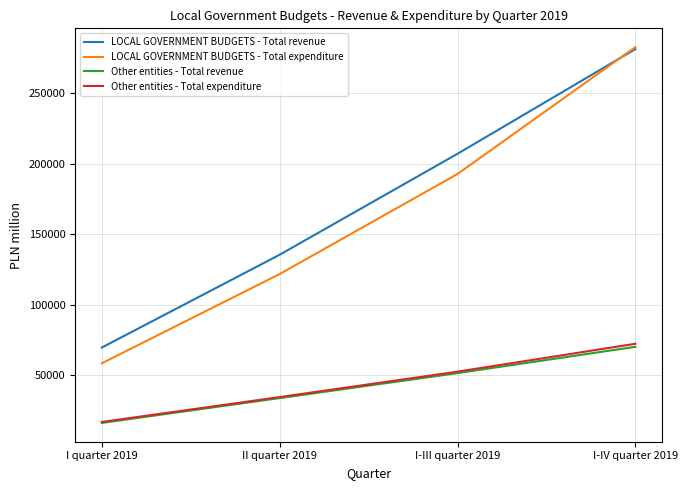

Which series has the largest total across all categories?

LOCAL GOVERNMENT BUDGETS - Total revenue